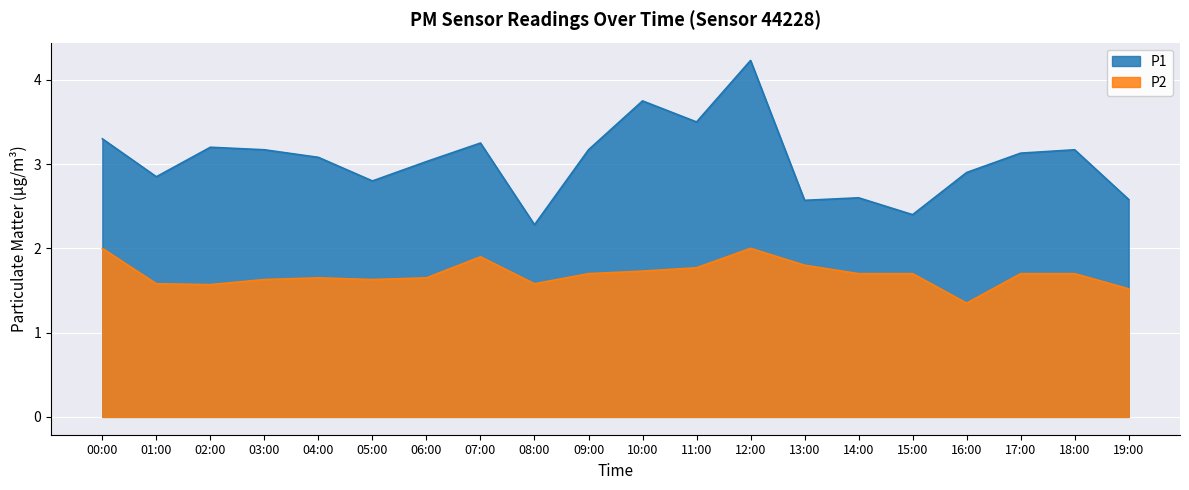

Read the P1 value at 10:00.

3.8